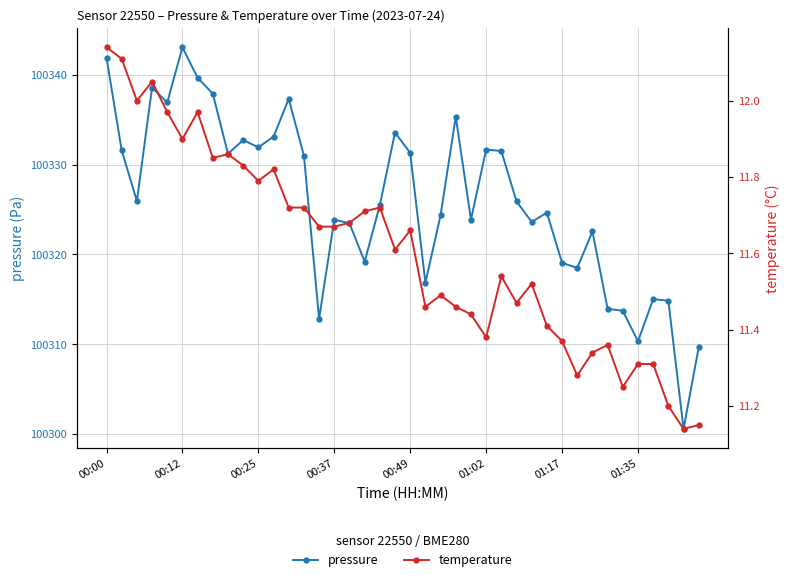

The value of pressure at 00:37 is 132395.7. True or false?

False